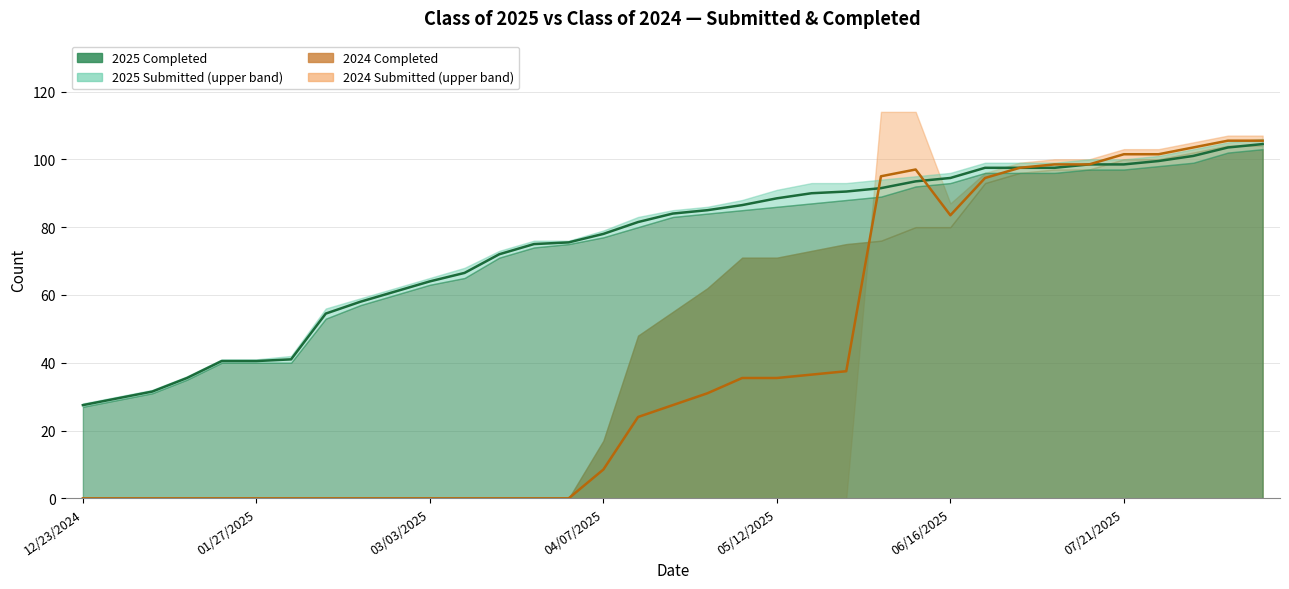

What is the total value across all series at 30?

400